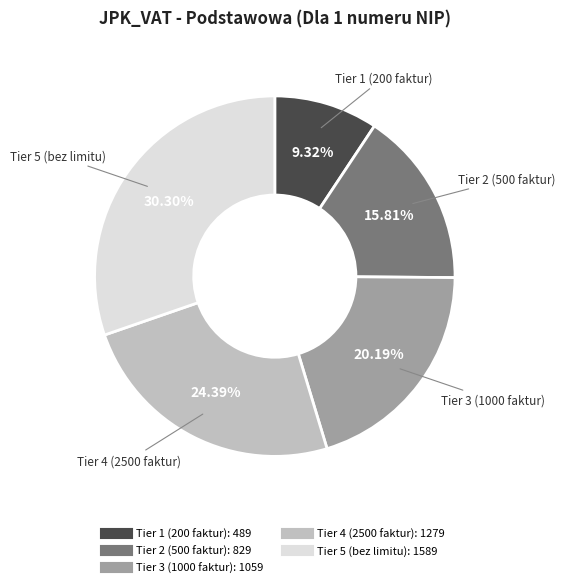

Is there a majority slice in this chart?

No